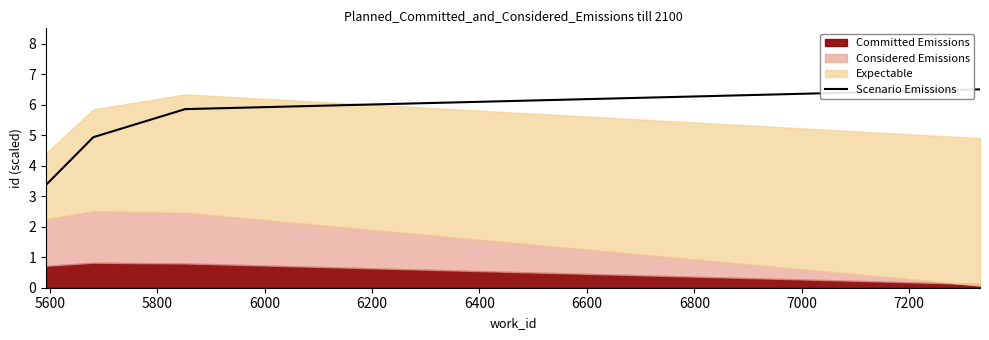

What is the highest value of the Scenario Emissions series?

6.5